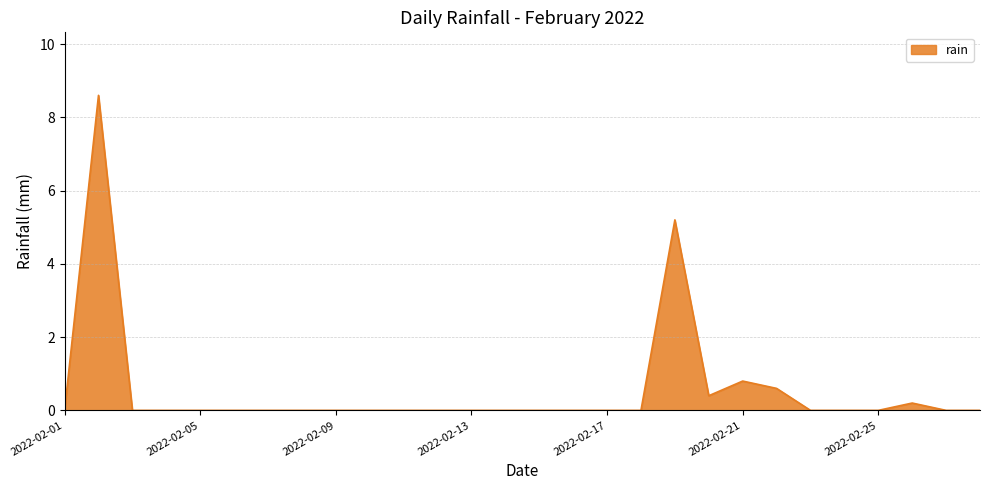

True or false: the data has more than 2 interior local peaks.

True